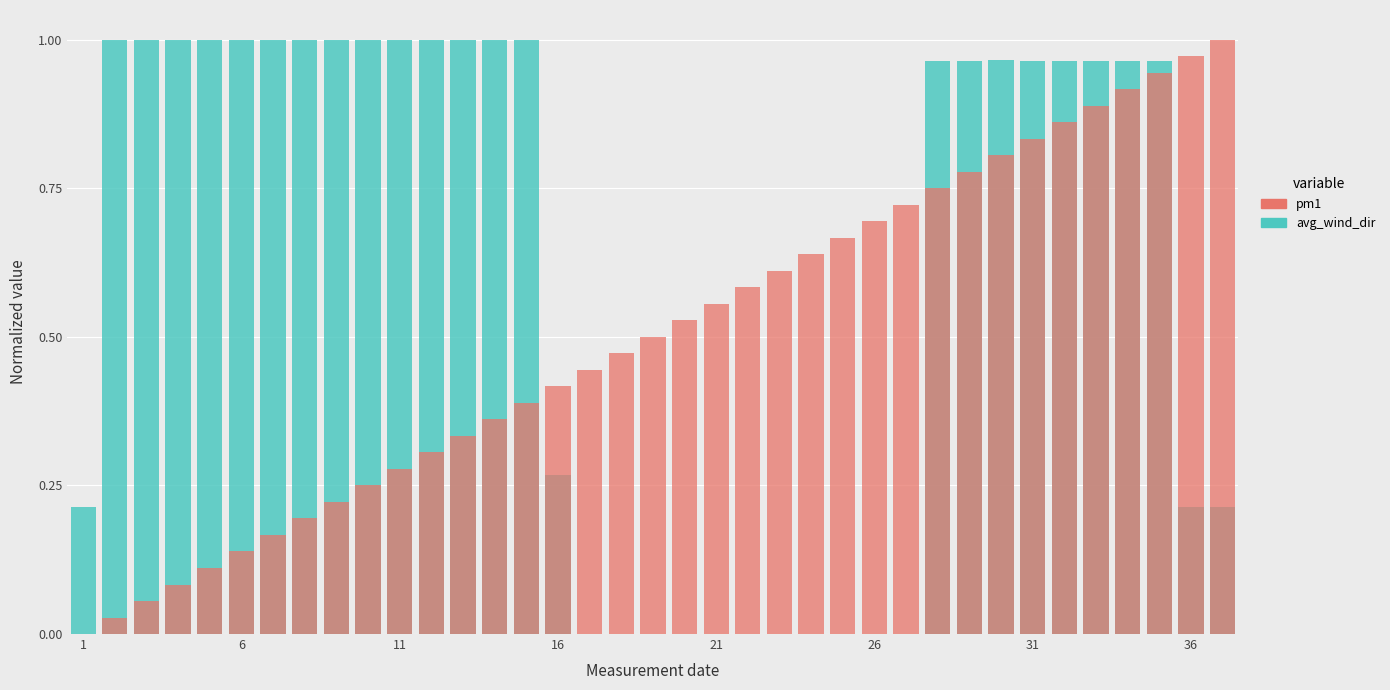

At how many categories does at least one series exceed 0?

37